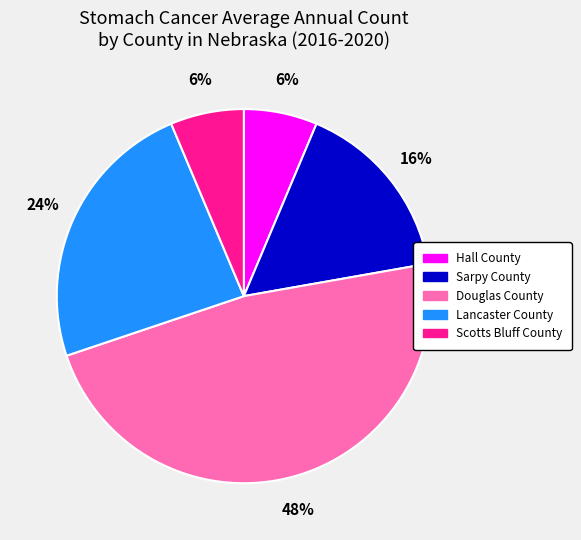

Is it true that Douglas County is 34% of the pie?

False